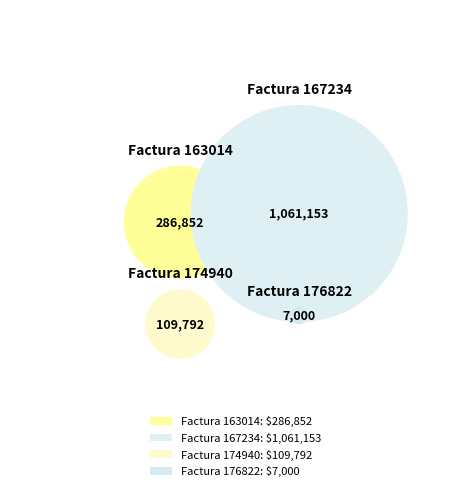

The 176822 slice represents 1% of the pie. True or false?

False